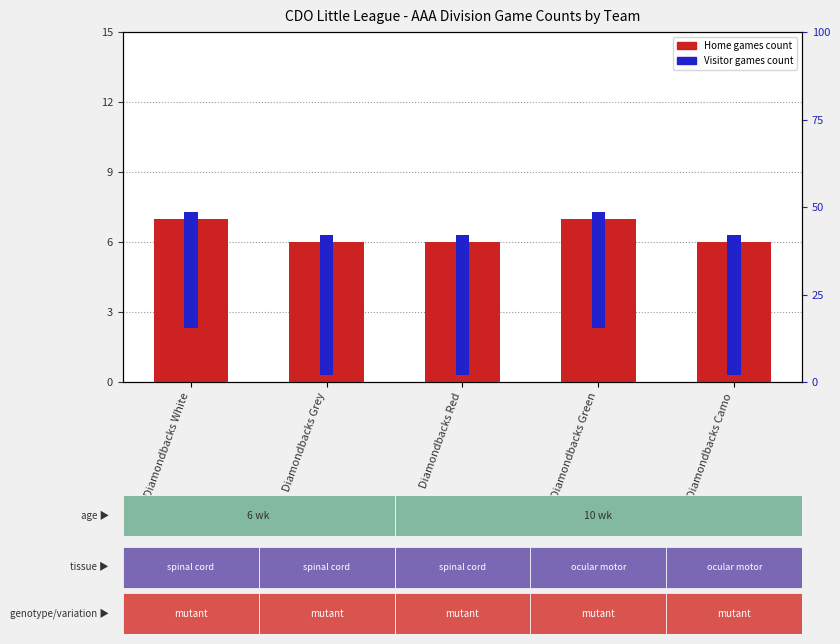

What is the total value across all series at Diamondbacks White?

12.0